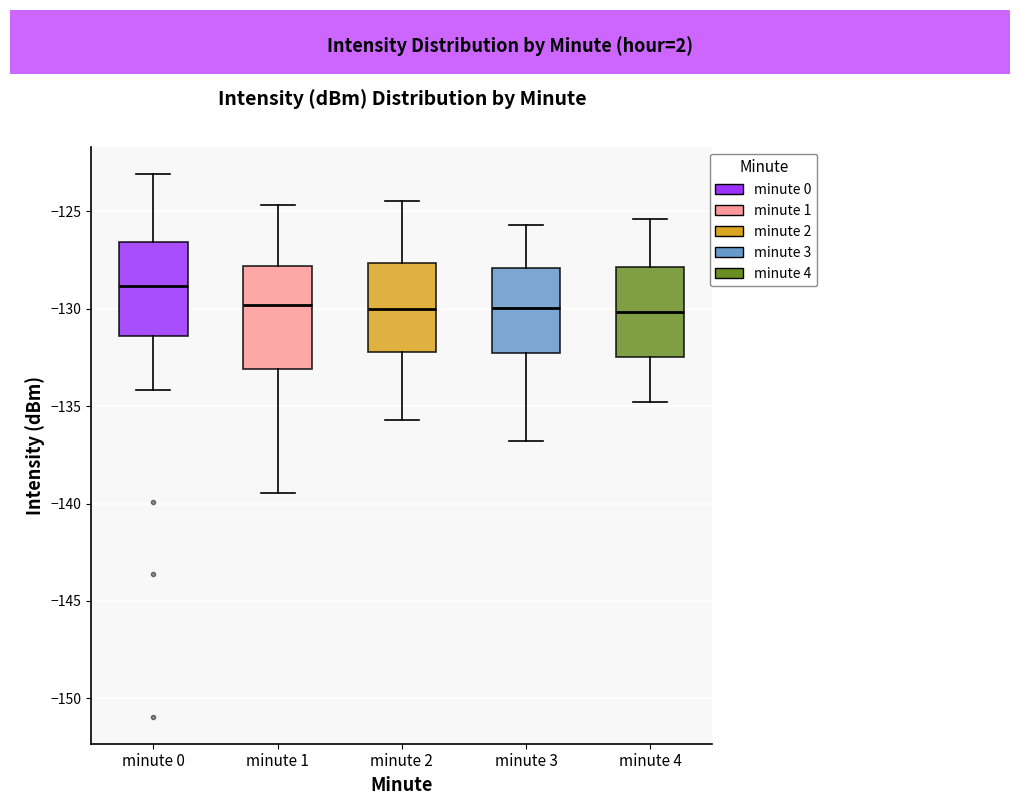

Which box's median line is the highest?

minute 0